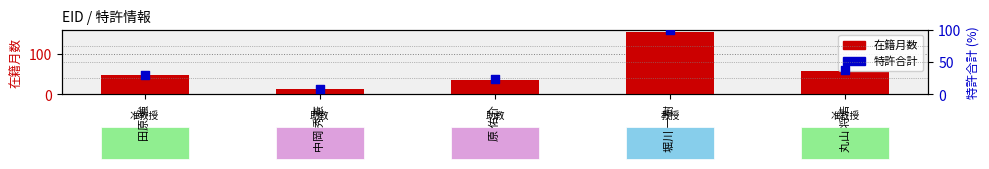

Which series has the largest total across all categories?

在籍月数